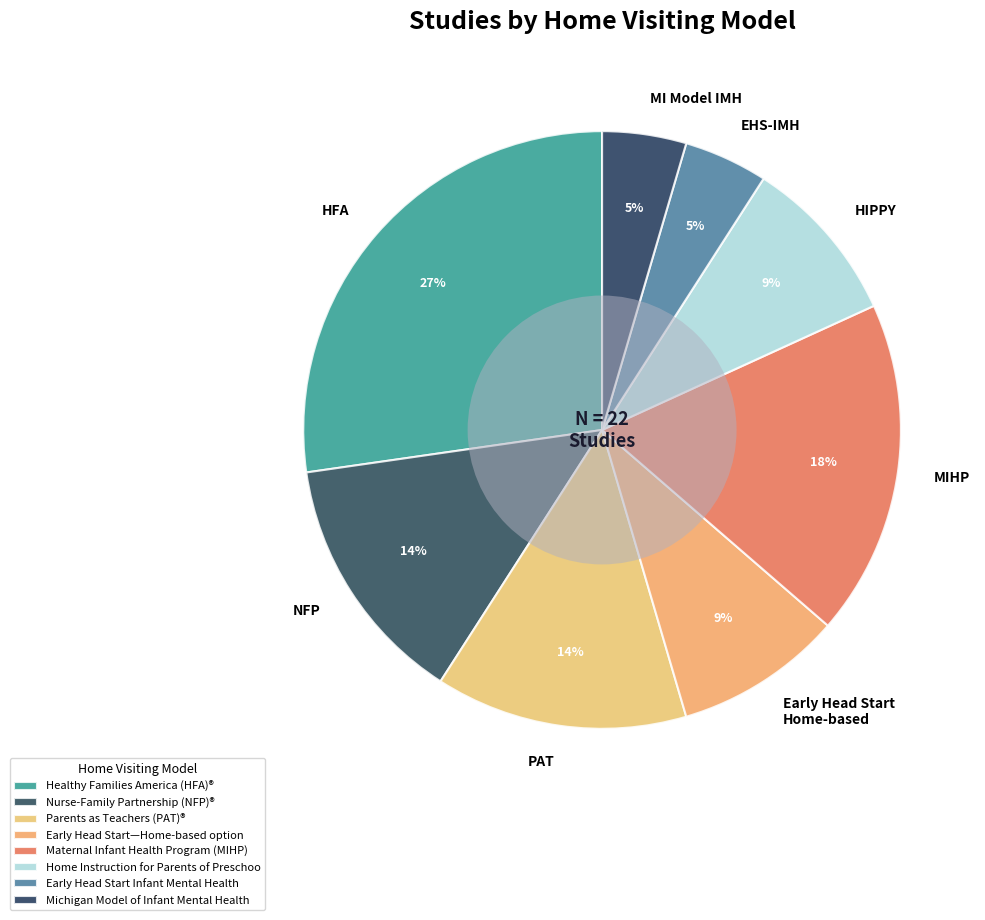

Is the sum of NFP and HFA greater than half?

No